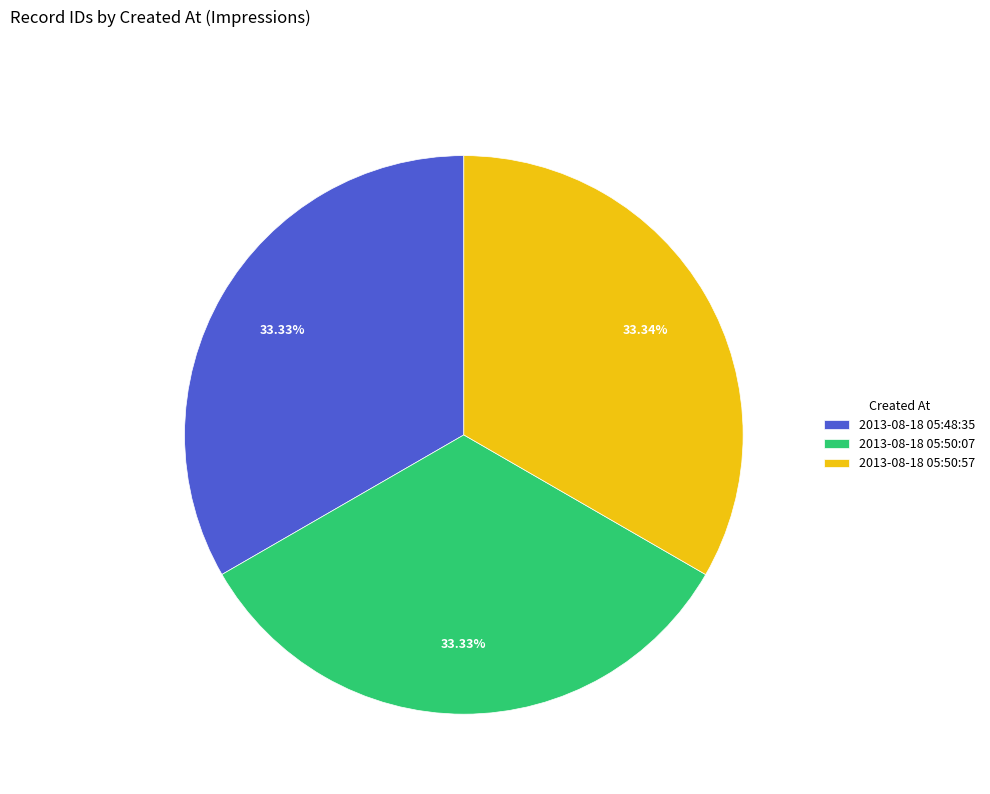

Combined, what portion of the pie is 2013-08-18 05:48:35 and 2013-08-18 05:50:57?

66.7%